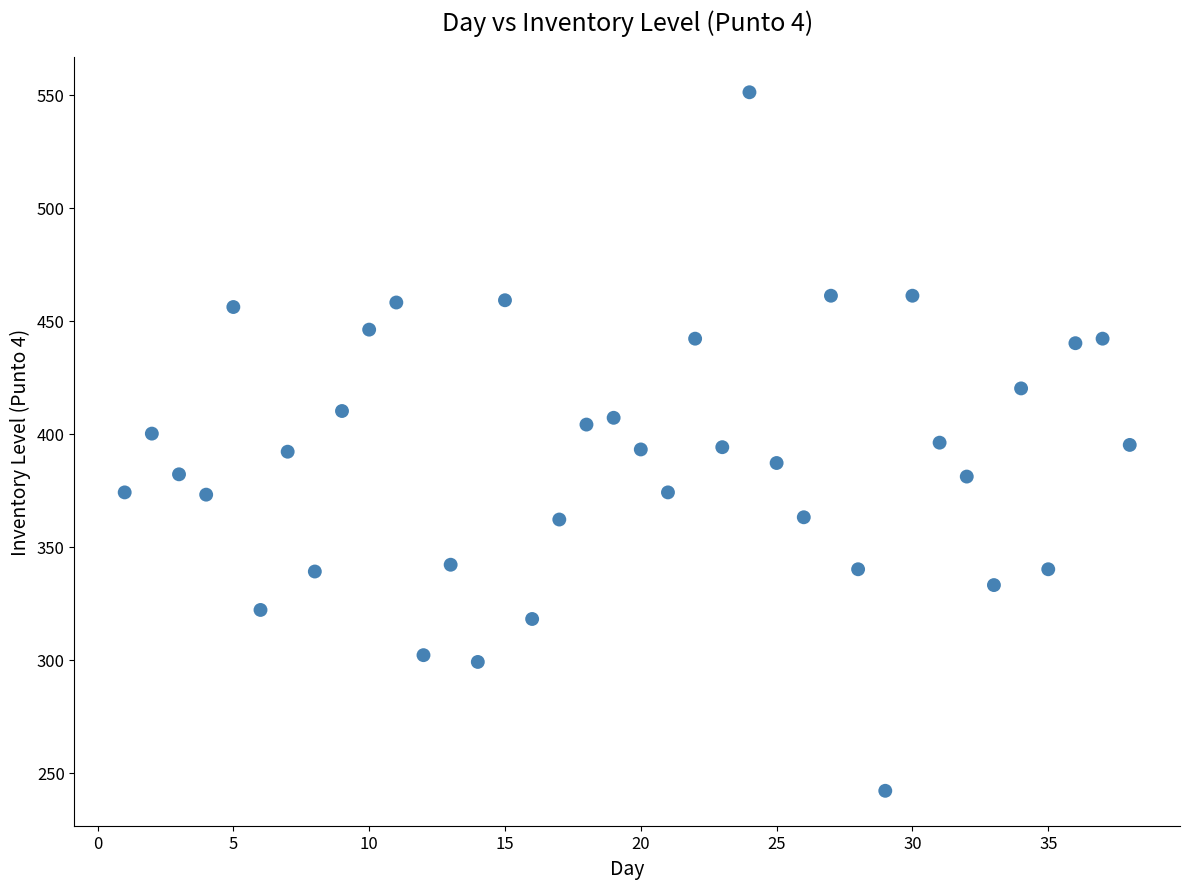

What is the range of Y values (max minus min)?

309